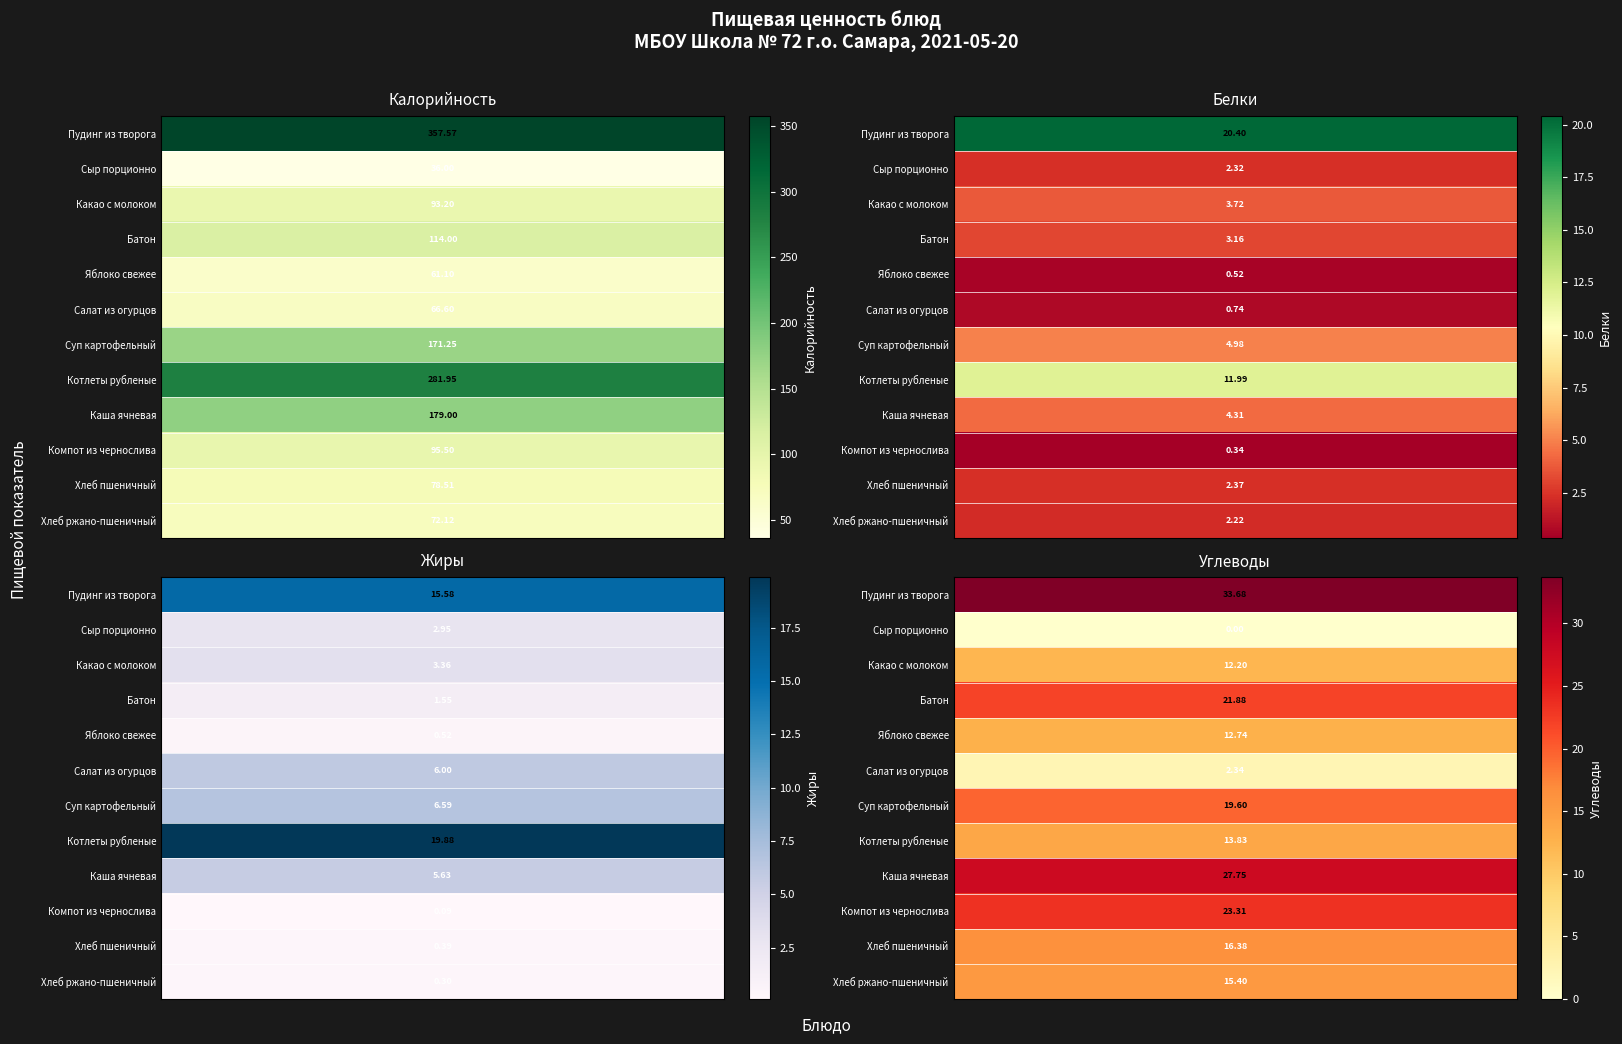

What is the total value across all series at 2?

62.8